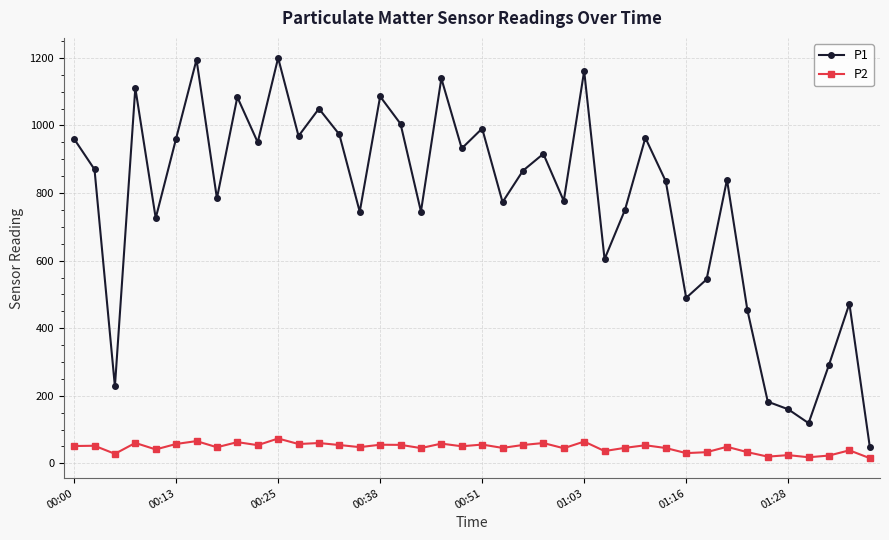

What are all the series names shown in the legend?

P1, P2